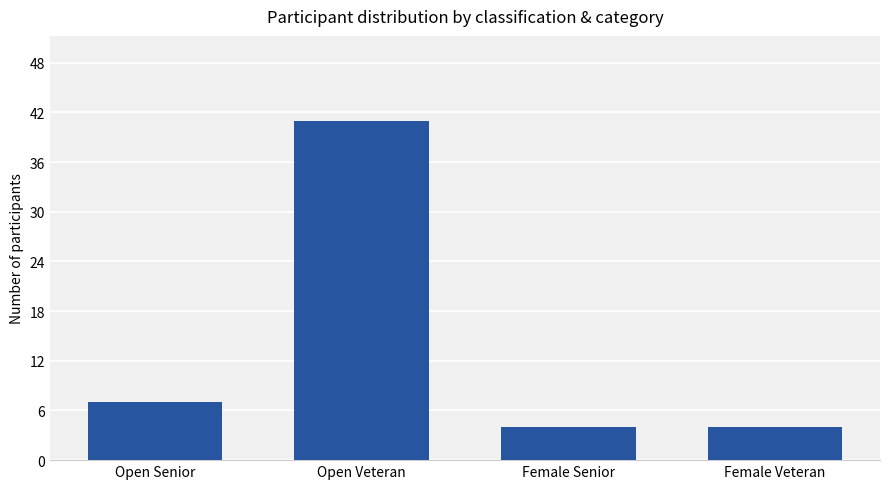

Approximately how many times larger is the value at Female Senior compared to Female Veteran?

1.0